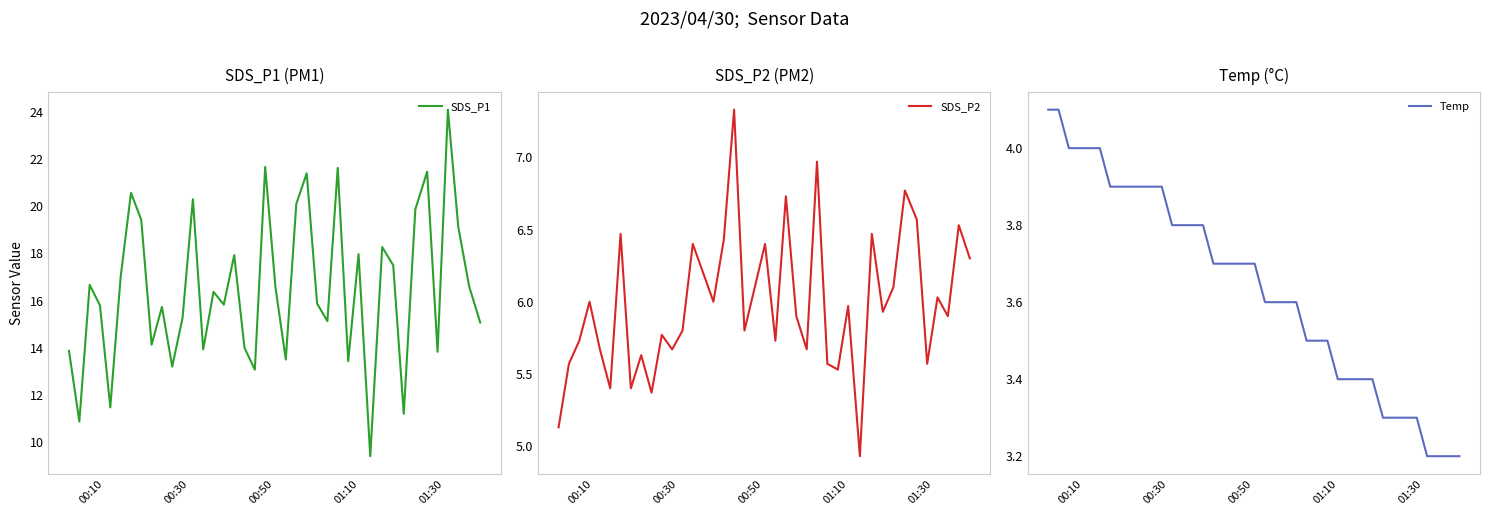

Does the chart display data point markers on the line(s)?

No